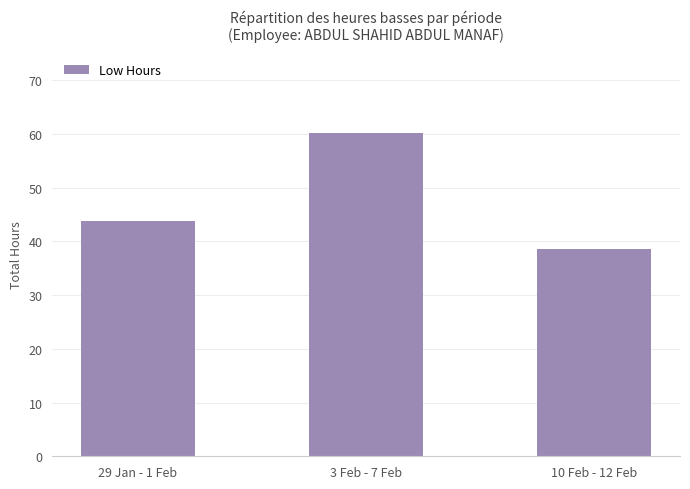

What is the sum of the values at 29 Jan - 1 Feb and 3 Feb - 7 Feb?

103.8